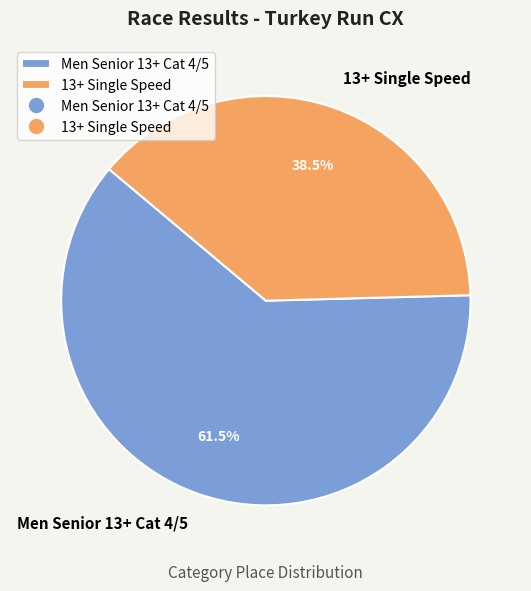

What is the total percentage of Men Senior 13+ Cat 4/5 and 13+ Single Speed?

100.0%